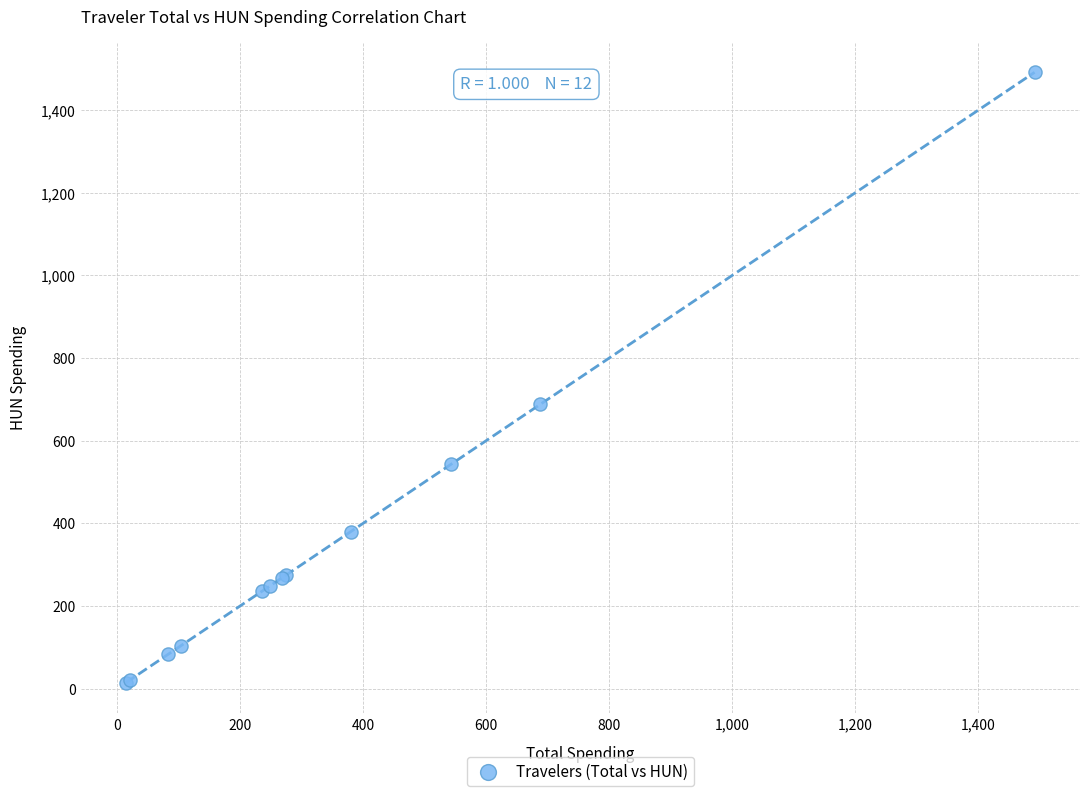

What Y value in the scatter plot is closest to 753?

688.1